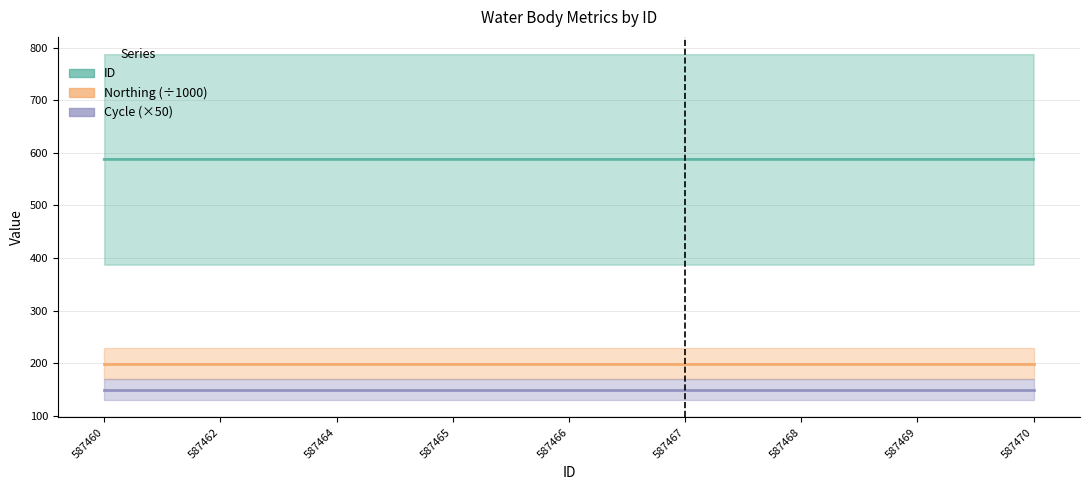

True or false: ID and Cycle (×50) intersect in this chart.

False